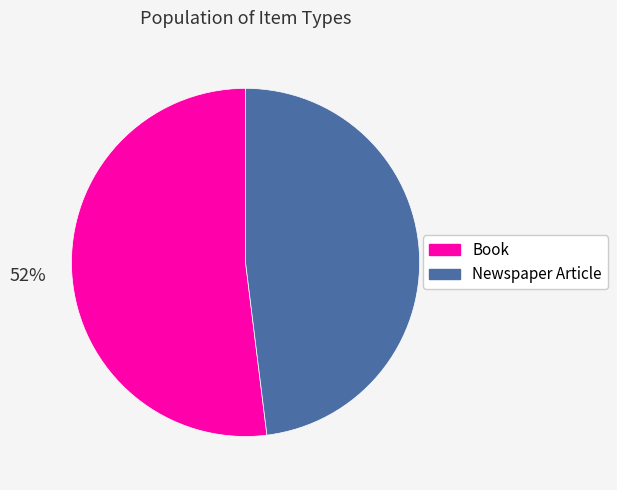

The Newspaper Article slice represents 34% of the pie. True or false?

False